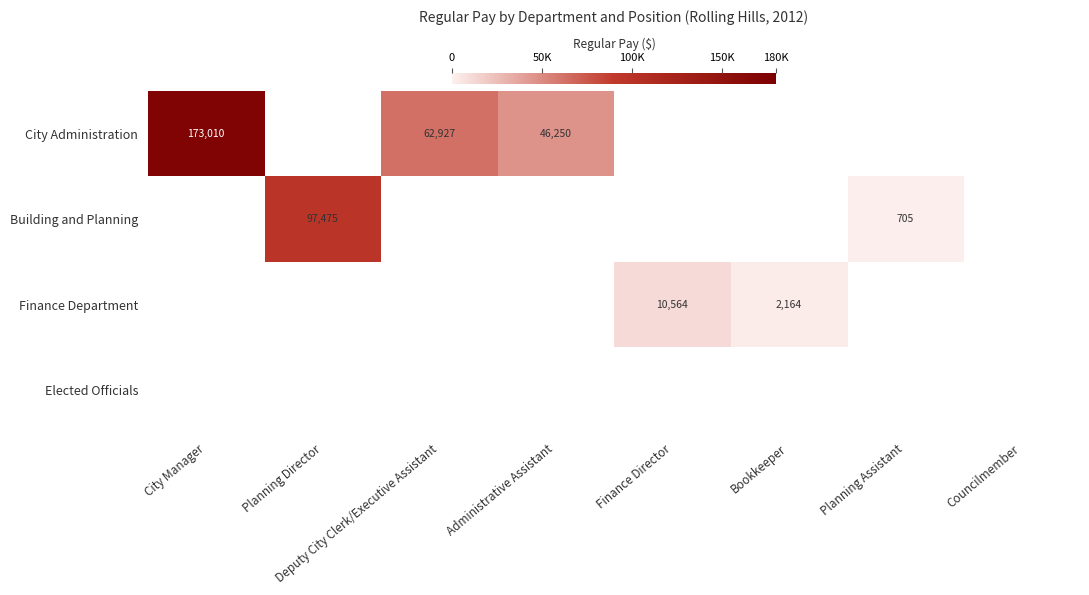

Which label corresponds to the largest value in the chart?

City Manager